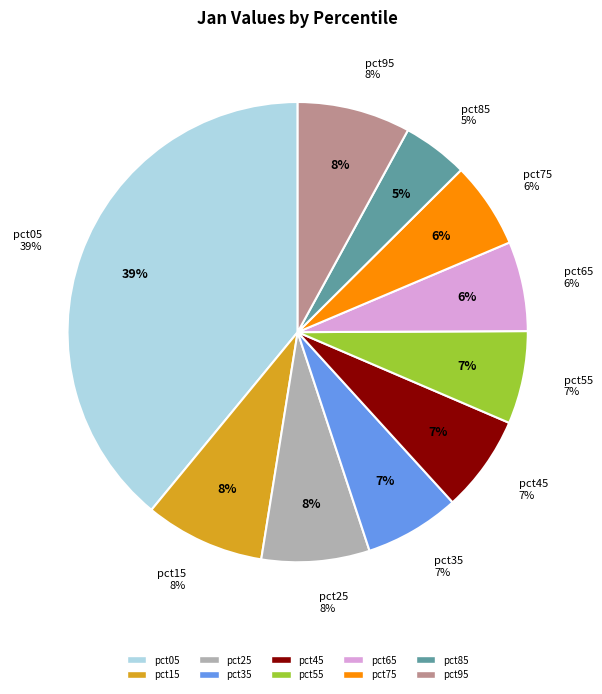

To the nearest percent, what portion does pct15 represent?

8%